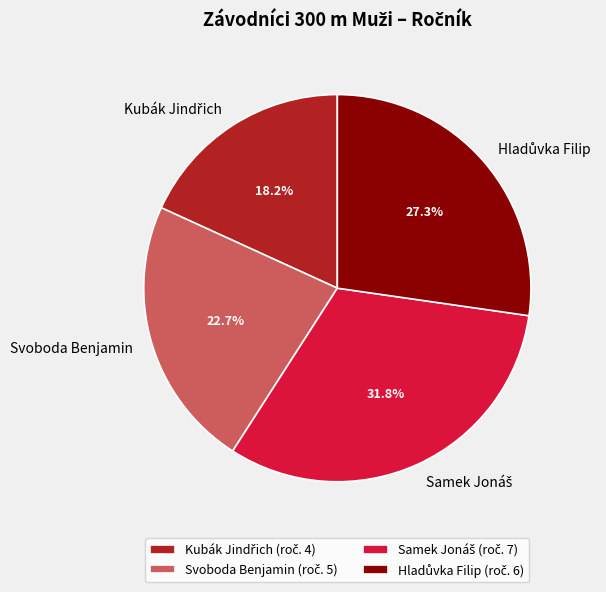

Is there any slice that represents more than half of the pie?

No